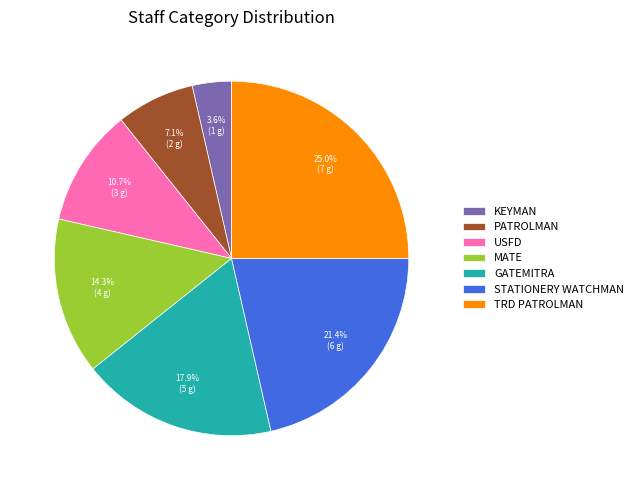

What portion of the pie excludes STATIONERY WATCHMAN?

78.6%